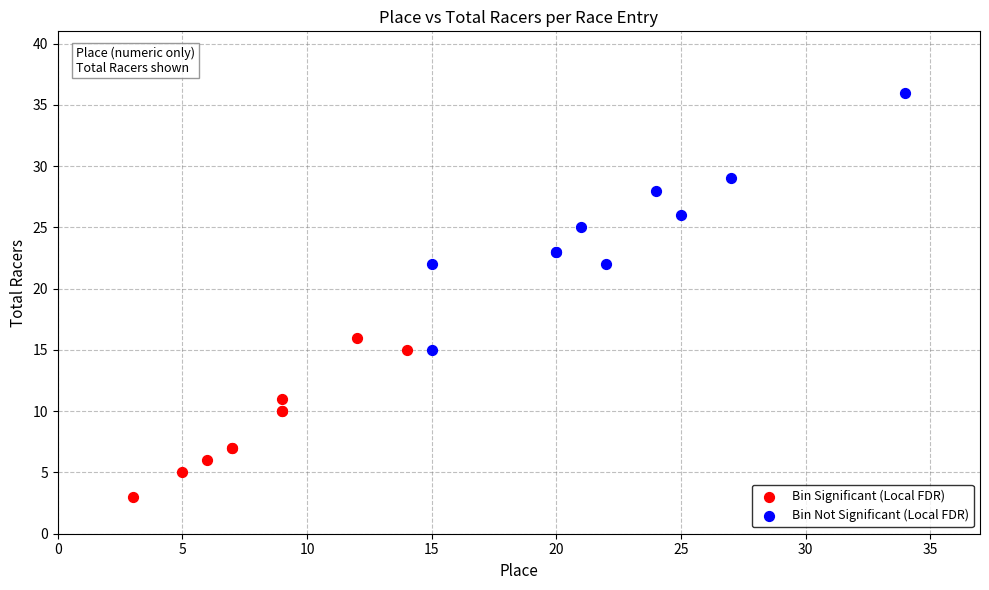

Which series reaches the minimum Y coordinate?

Bin Significant (Local FDR)